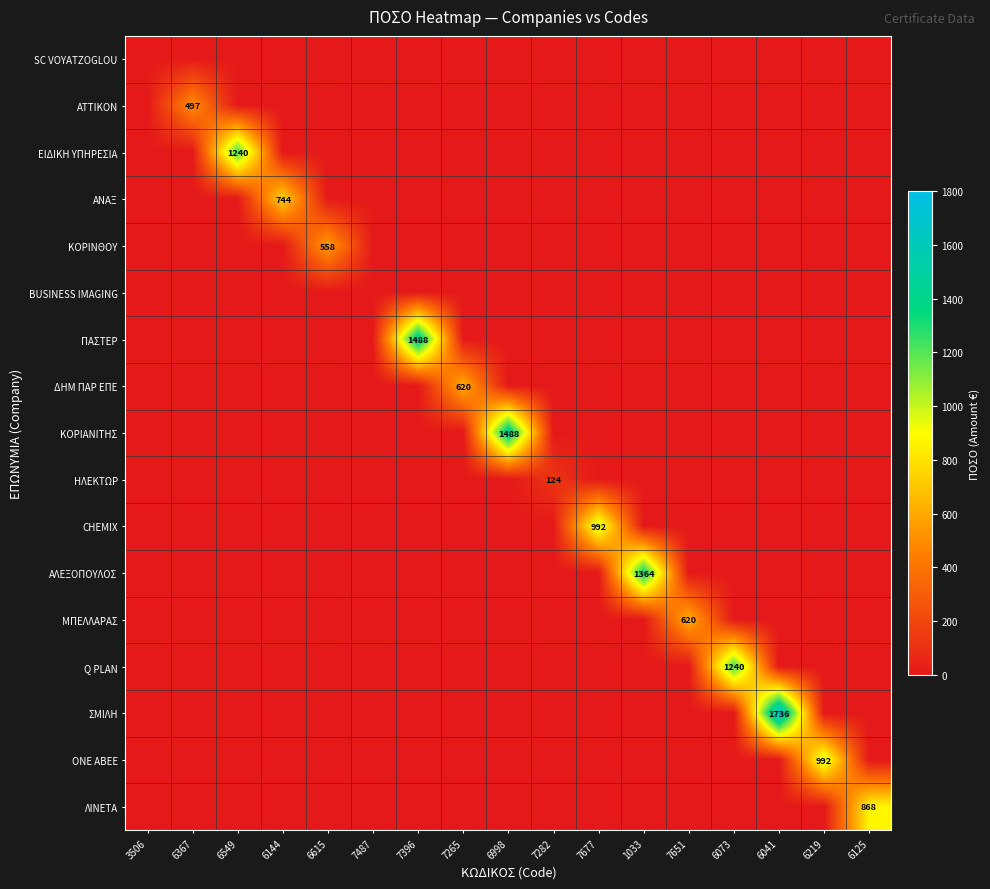

Between 7677 and 1033, which series saw the biggest shift?

ΑΛΕΞΟΠΟΥΛΟΣ